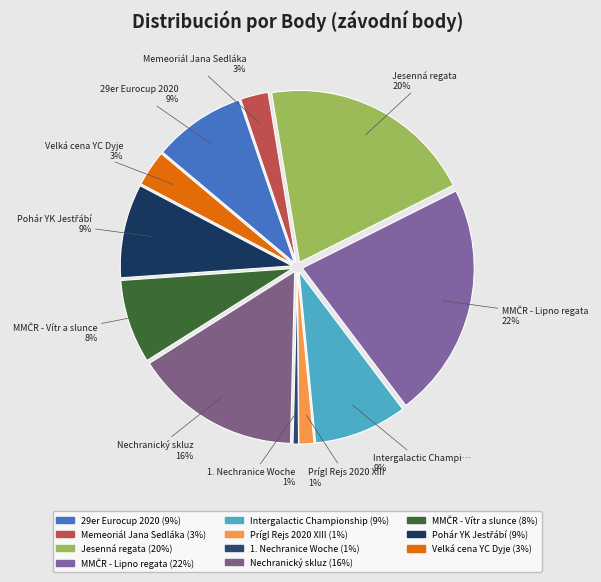

Does Memeoriál Jana Sedláka account for over 50% of the chart?

No